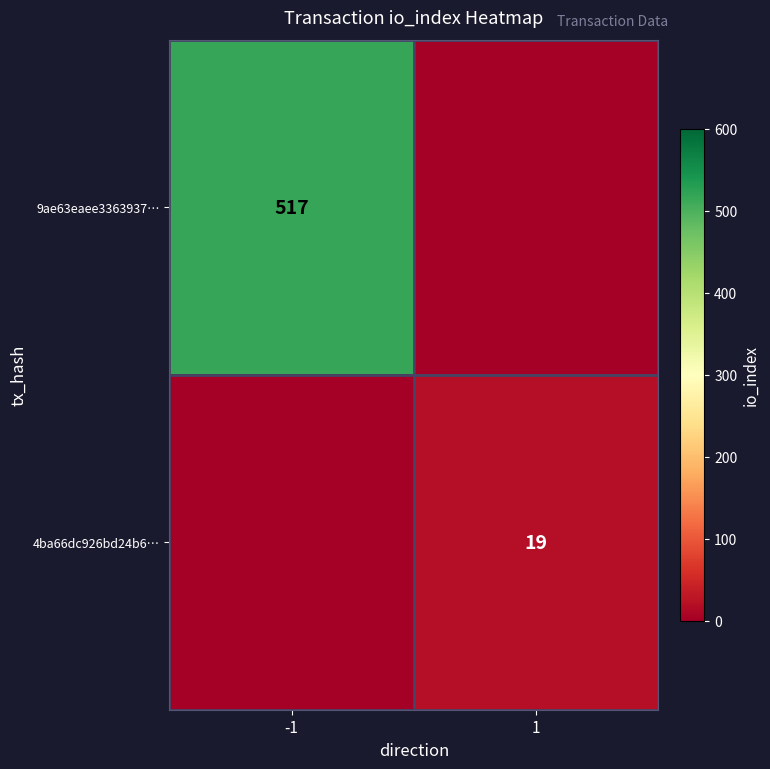

True or false: 9ae63eaee3363937… has a value of 853 at -1.

False